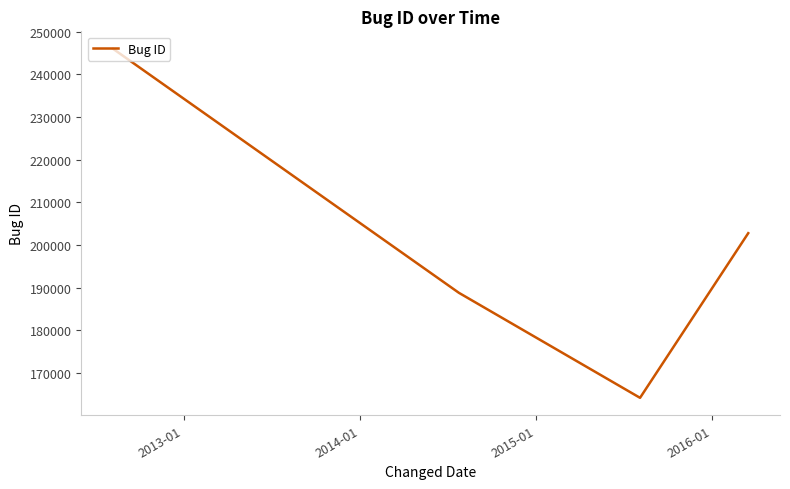

How many distinct data groups are displayed?

1